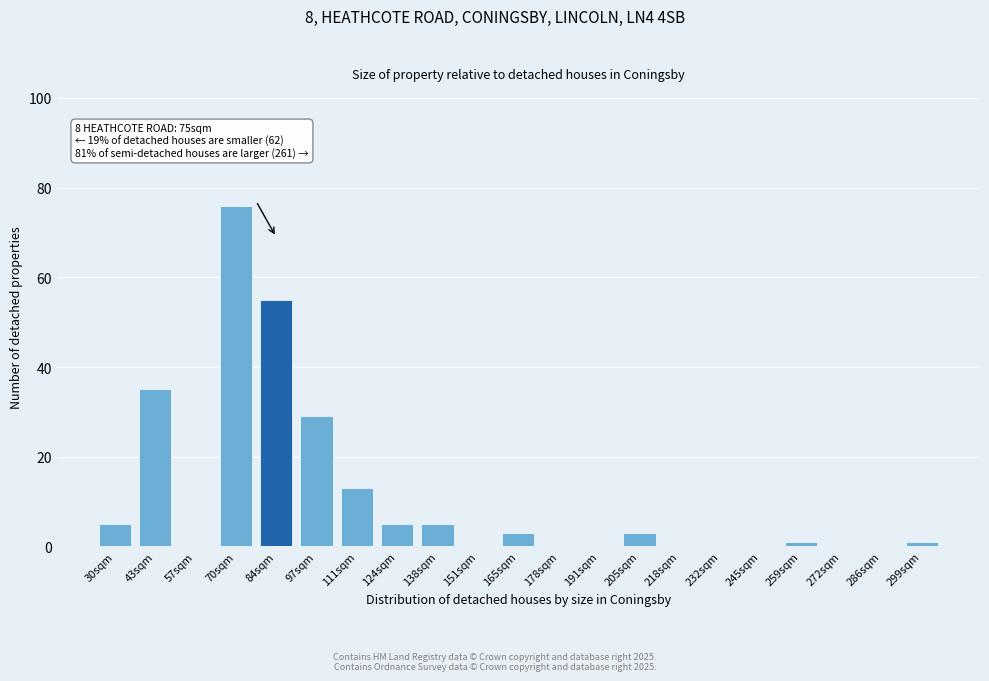

Reading left to right, what are all the values shown in this chart?

30sqm=5	43sqm=35	57sqm=0	70sqm=76	84sqm=55	97sqm=29	111sqm=13	124sqm=5	138sqm=5	151sqm=0	165sqm=3	178sqm=0	191sqm=0	205sqm=3	218sqm=0	232sqm=0	245sqm=0	259sqm=1	272sqm=0	286sqm=0	299sqm=1